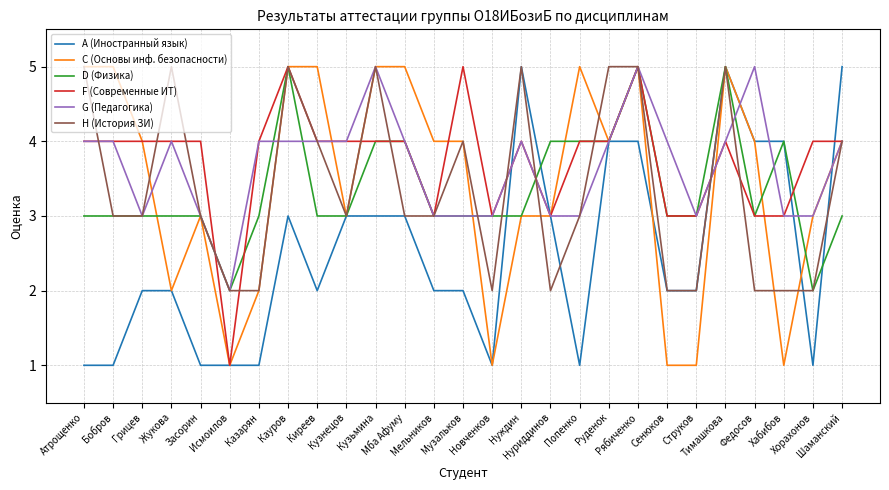

What is the highest value of the H (История ЗИ) series?

5